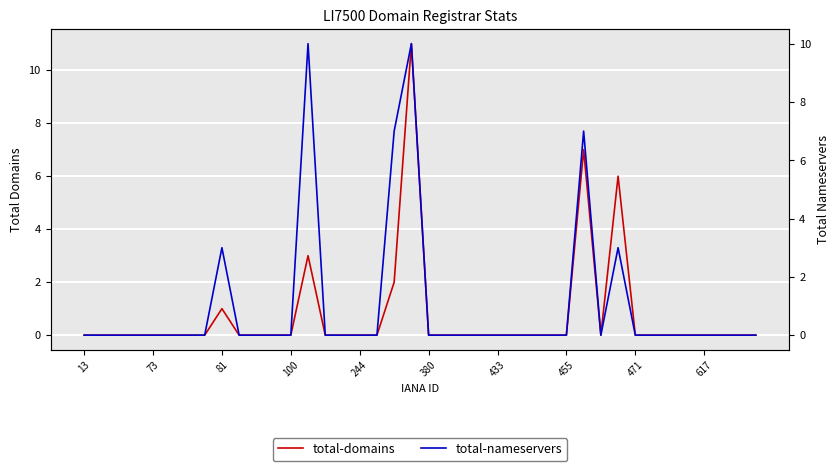

True or false: total-domains has more than 0 interior local peaks.

True